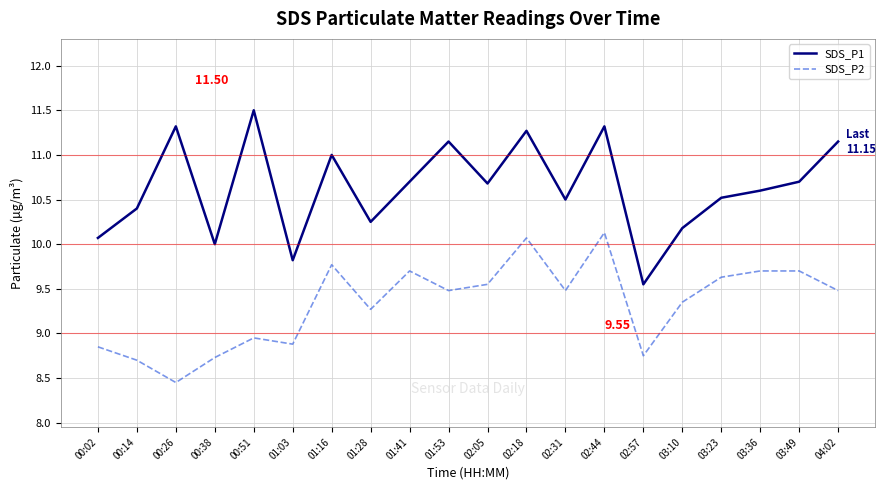

True or false: SDS_P2 and SDS_P1 intersect in this chart.

False